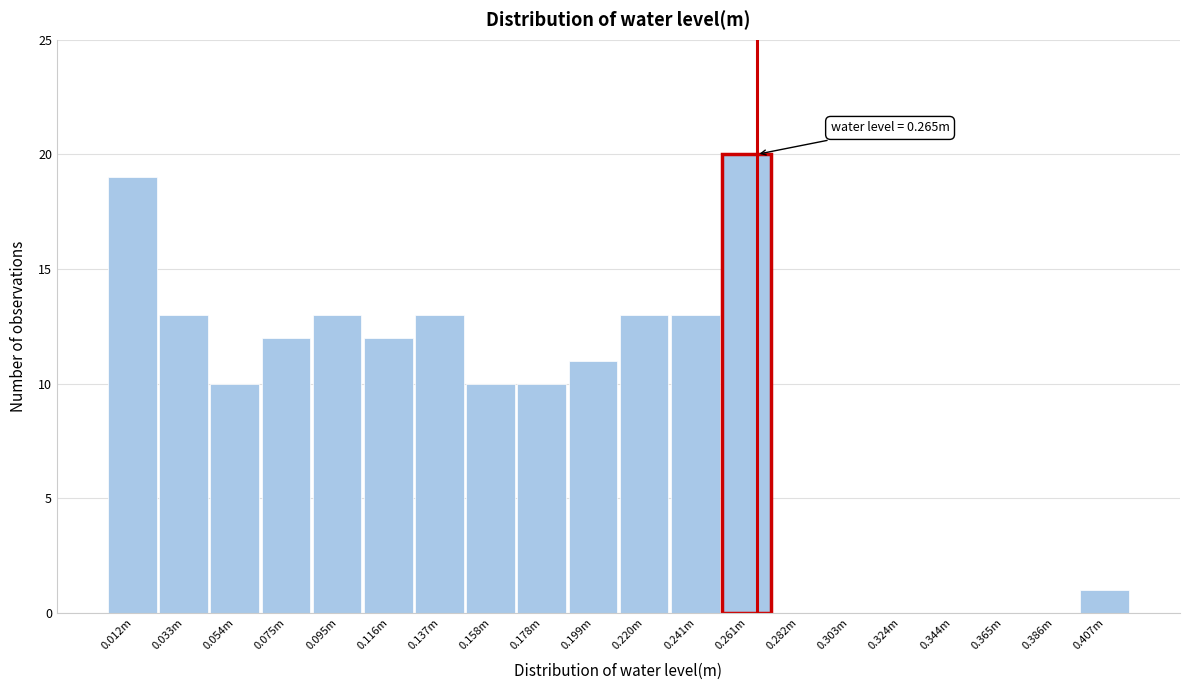

Reading left to right, what are all the values shown in this chart?

0.012m=19	0.033m=13	0.054m=10	0.075m=12	0.095m=13	0.116m=12	0.137m=13	0.158m=10	0.178m=10	0.199m=11	0.220m=13	0.241m=13	0.261m=20	0.282m=0	0.303m=0	0.324m=0	0.344m=0	0.365m=0	0.386m=0	0.407m=1